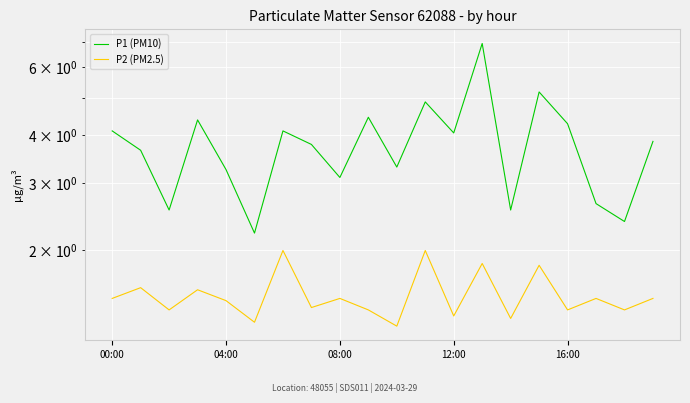

Count the P2 (PM2.5) values in the range 1 to 2.

20